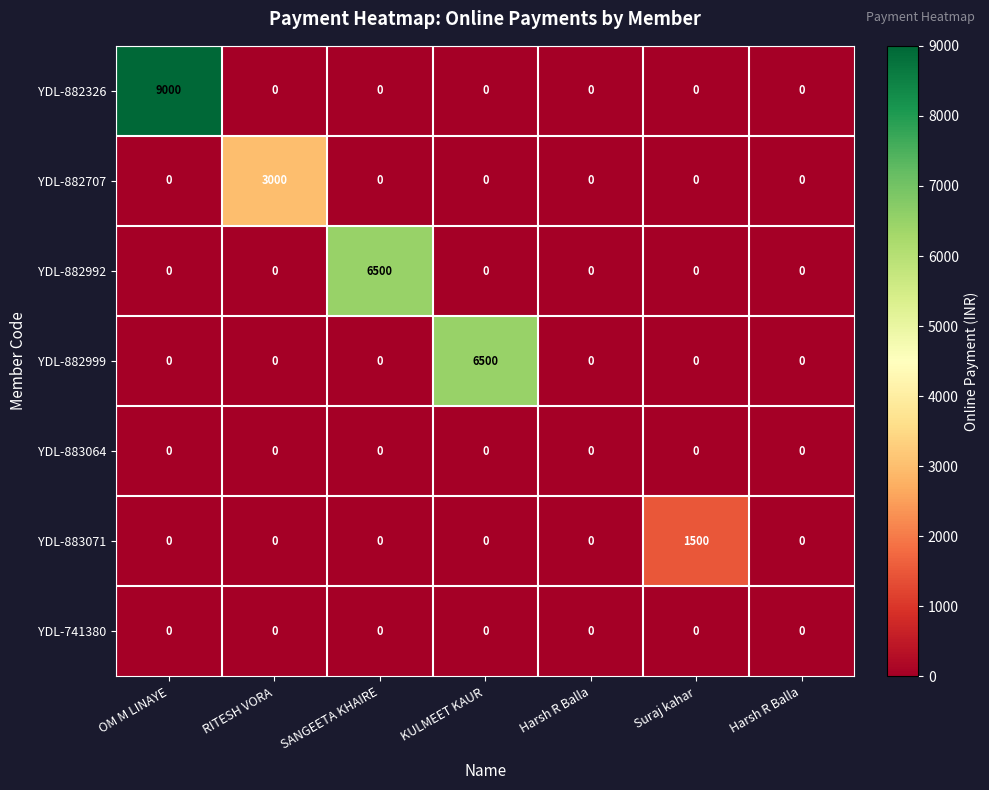

How many data points in YDL-882707 are above 0?

1